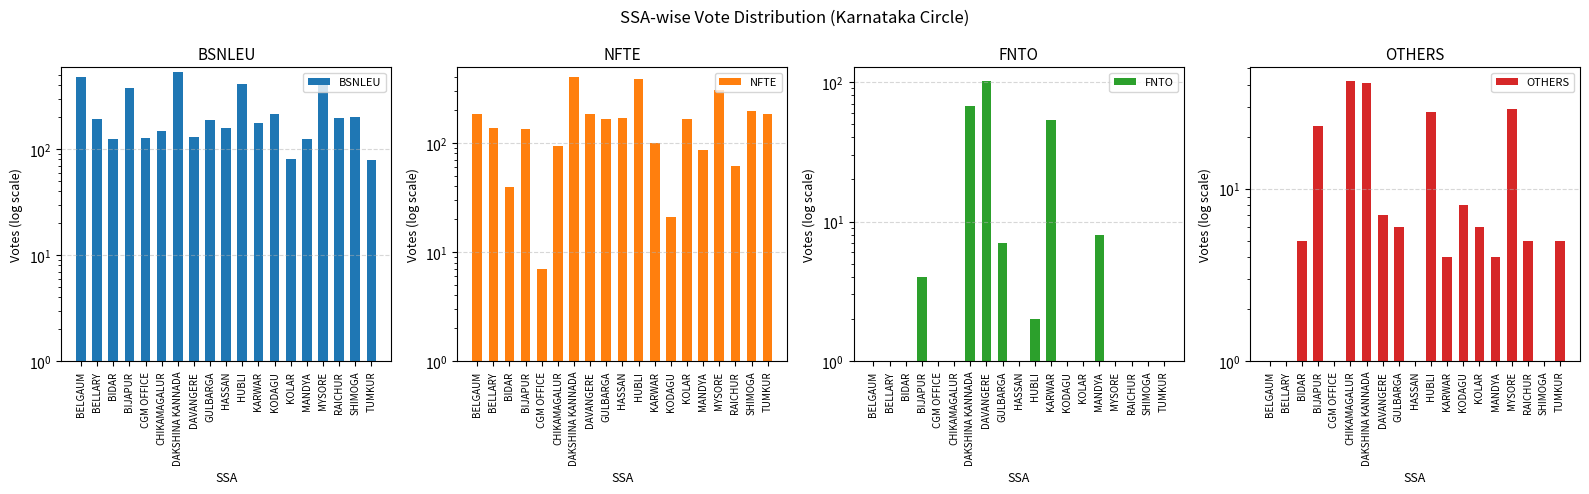

At which label is BSNLEU closest to 308?

BIJAPUR